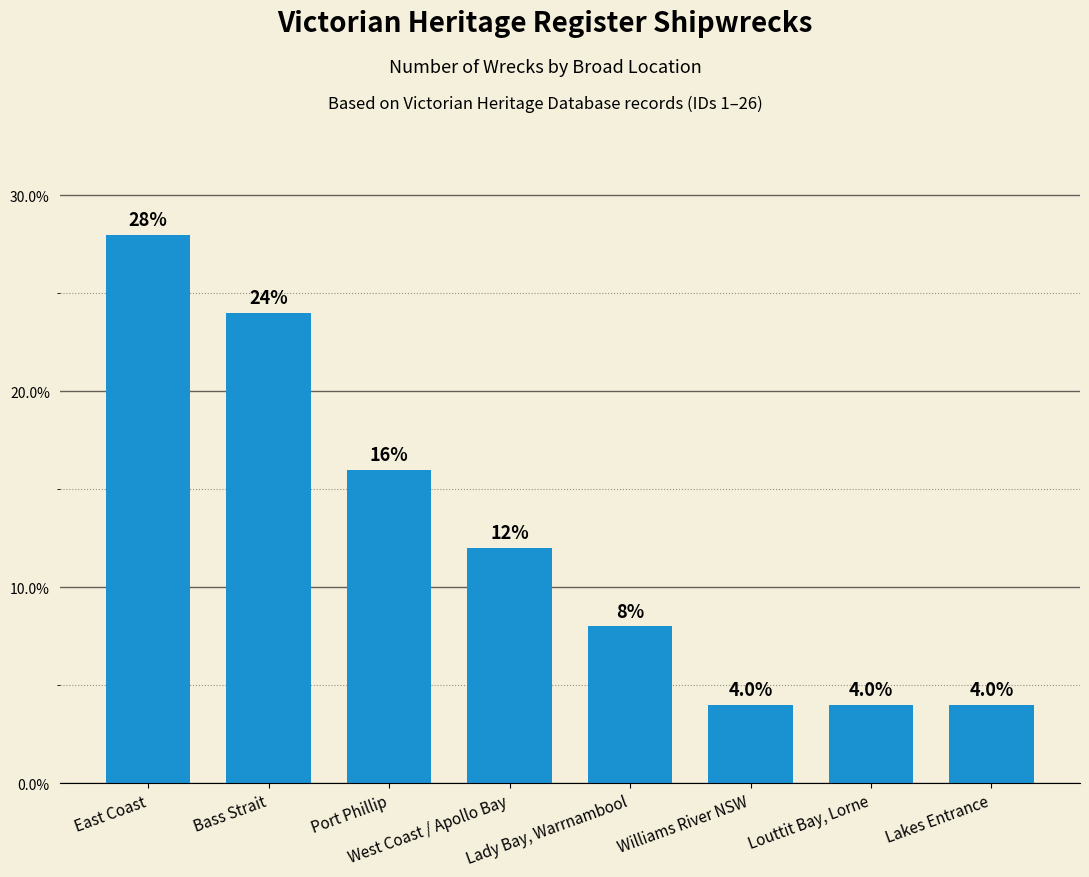

Is it true that the value at Port Phillip is 0.2?

True